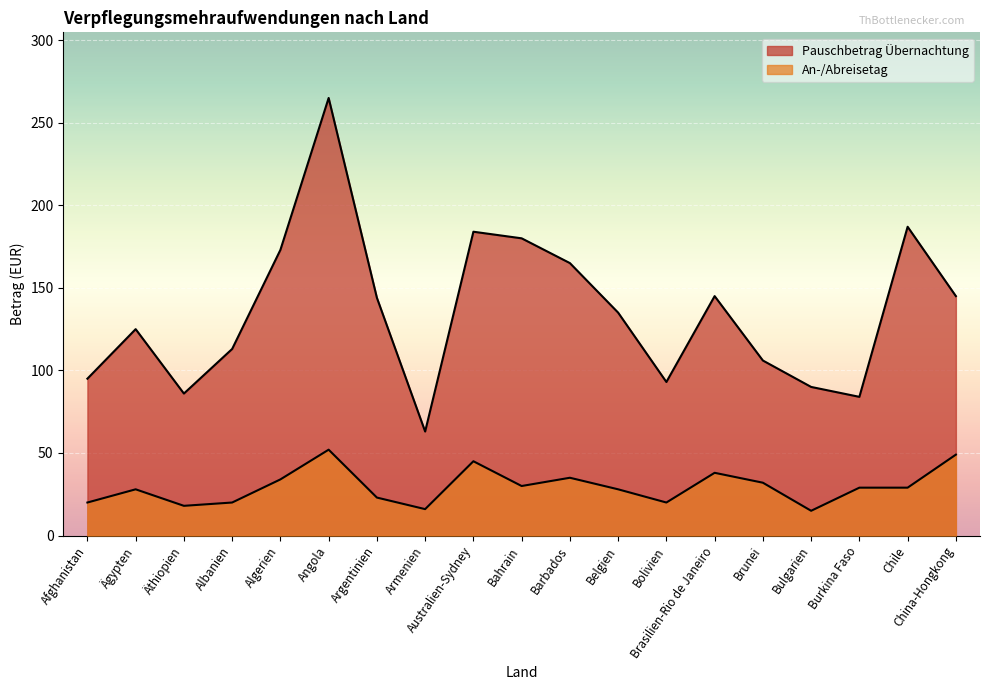

Which series has the largest total across all categories?

Pauschbetrag Übernachtung